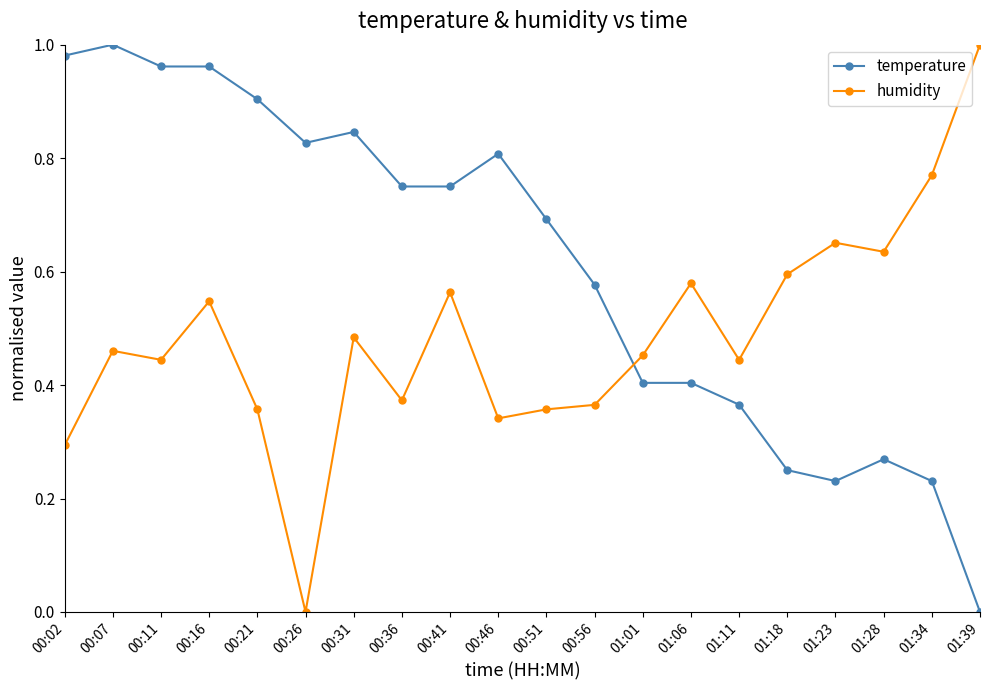

What is the sum of the humidity values at 01:18 and 00:31?

1.1